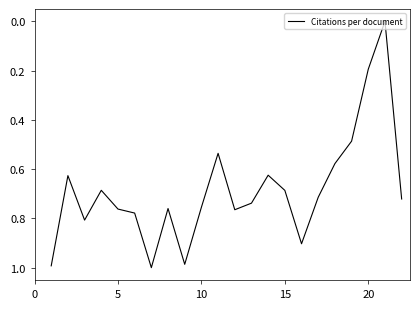

True or false: the data shows 0.2 at 20.

True